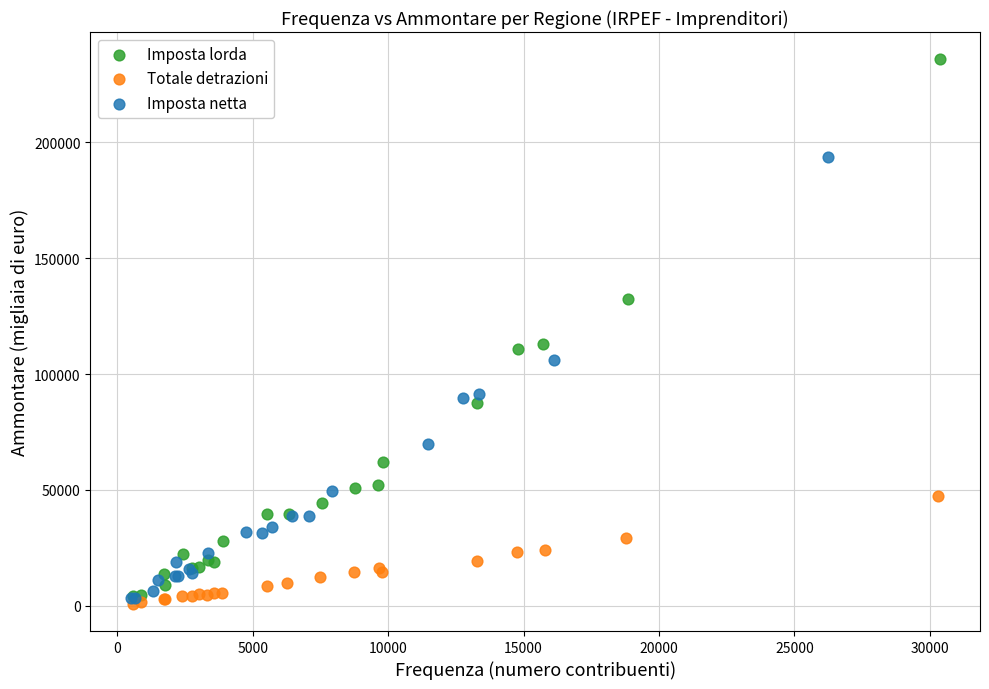

Which series has the widest spread of Y values?

Imposta lorda